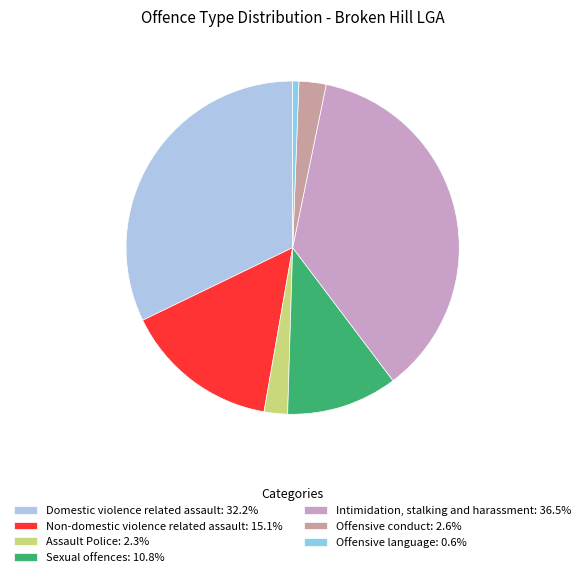

To the nearest percent, what is the difference between the Non-domestic violence related assault and Assault Police slice percentages?

13%